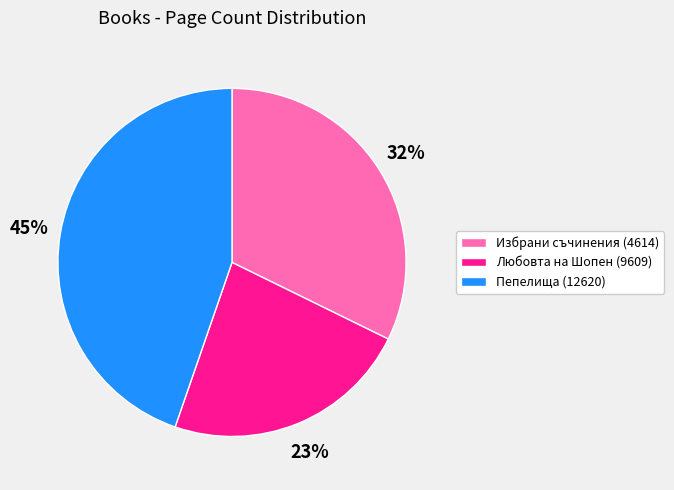

Do Избрани съчинения (4614) and Пепелища (12620) together represent more than half of the pie?

Yes